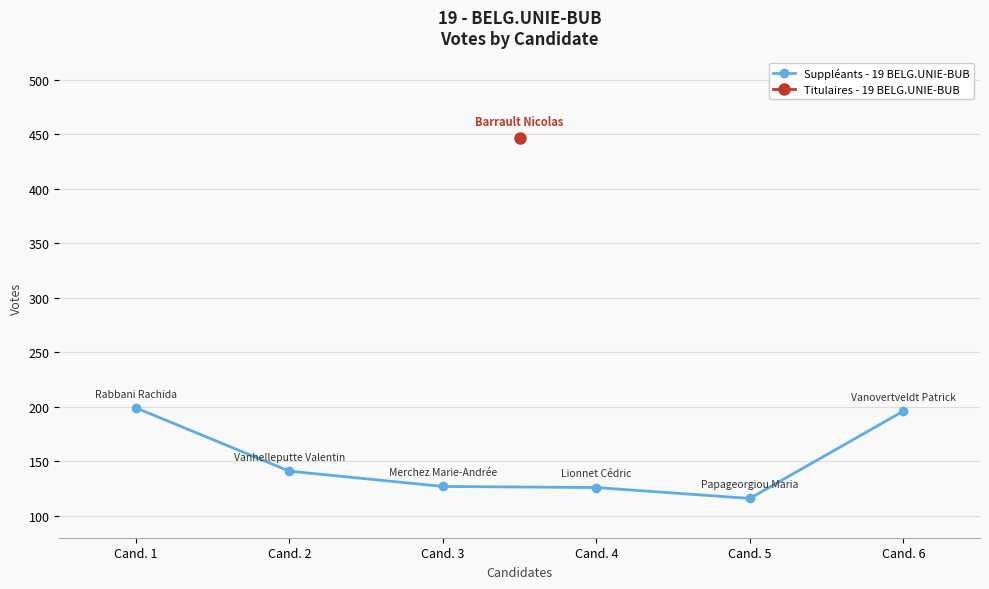

True or false: the data has more than 1 interior local peaks.

False